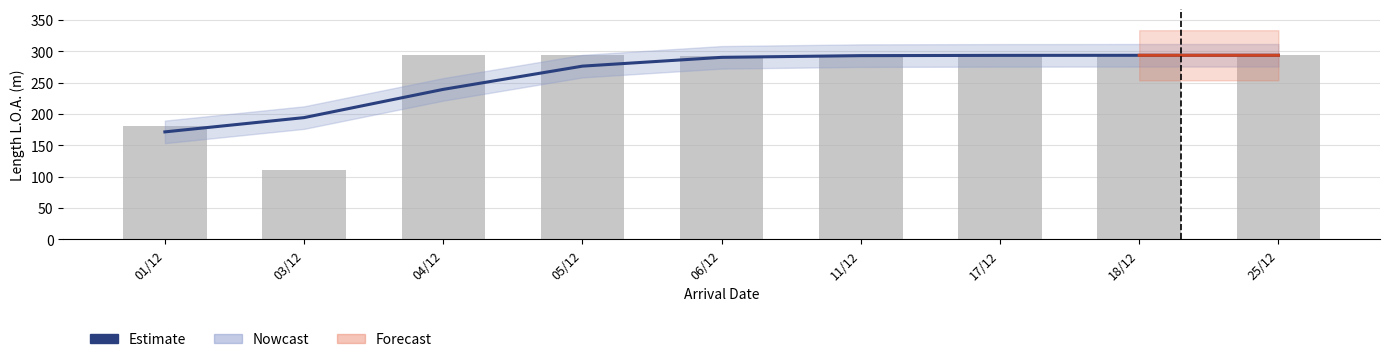

What is the minimum value shown in the chart?

110.7